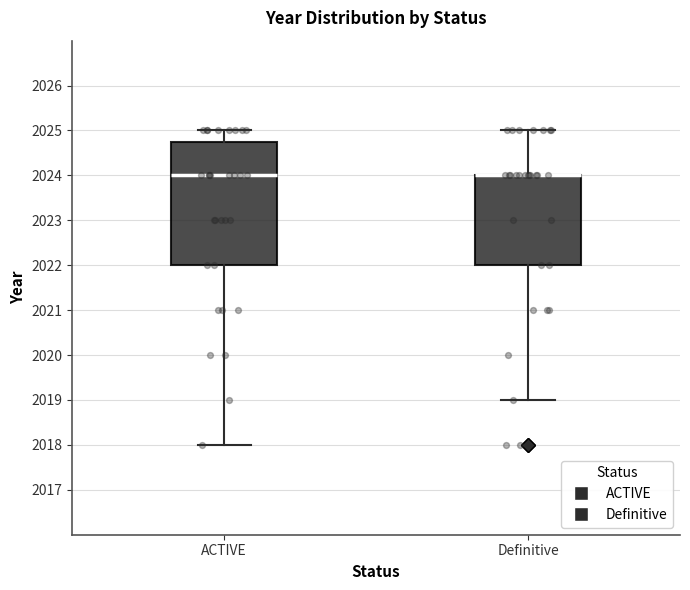

Reading left to right, transcribe this box plot: for each box, give where its median line is, the range the box spans, and where its two whiskers end, as read against the y-axis. The values are not printed on the chart, so give them approximately, as read against the axis.

ACTIVE: median 2024.0, box 2022.0 to 2024.8, whiskers 2018.0 to 2025.0
Definitive: median 2024.0 (drawn on the box's upper edge), box 2022.0 to 2024.0, whiskers 2019.0 to 2025.0